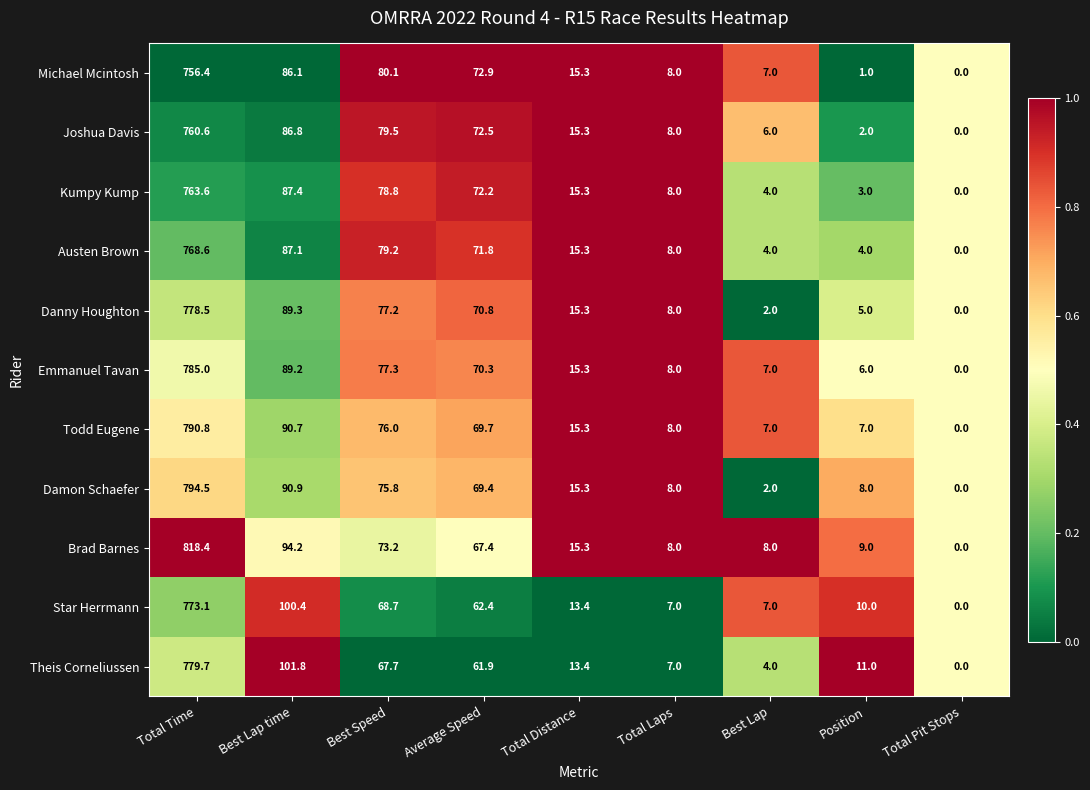

What is the greatest value displayed?

818.4